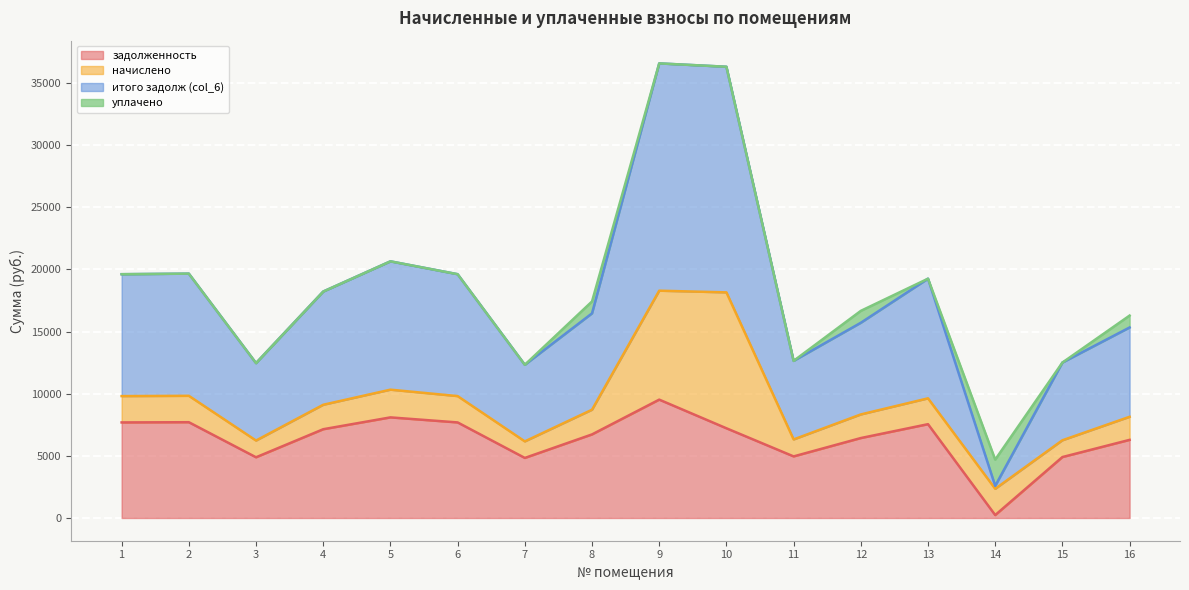

True or false: итого задолж (col_6) and задолженность intersect in this chart.

False